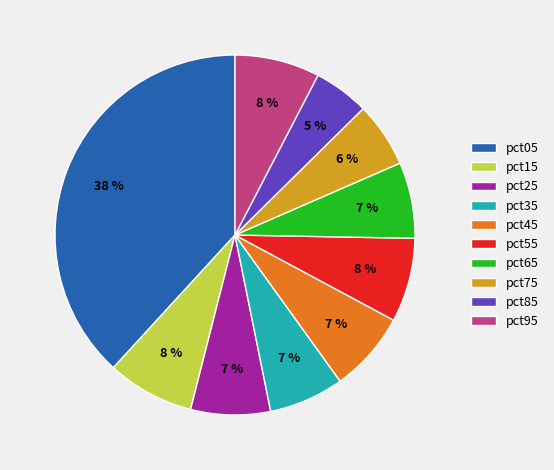

Which slice is the smallest?

pct85